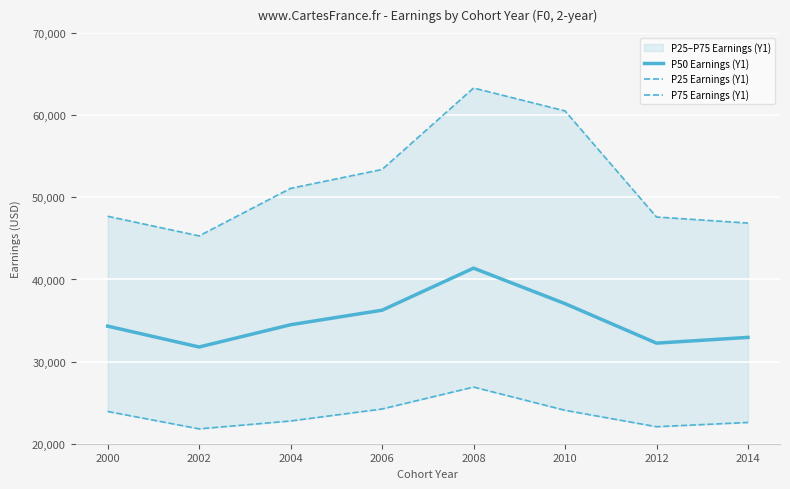

At which label is P75 Earnings (Y1) closest to 54315?

2006